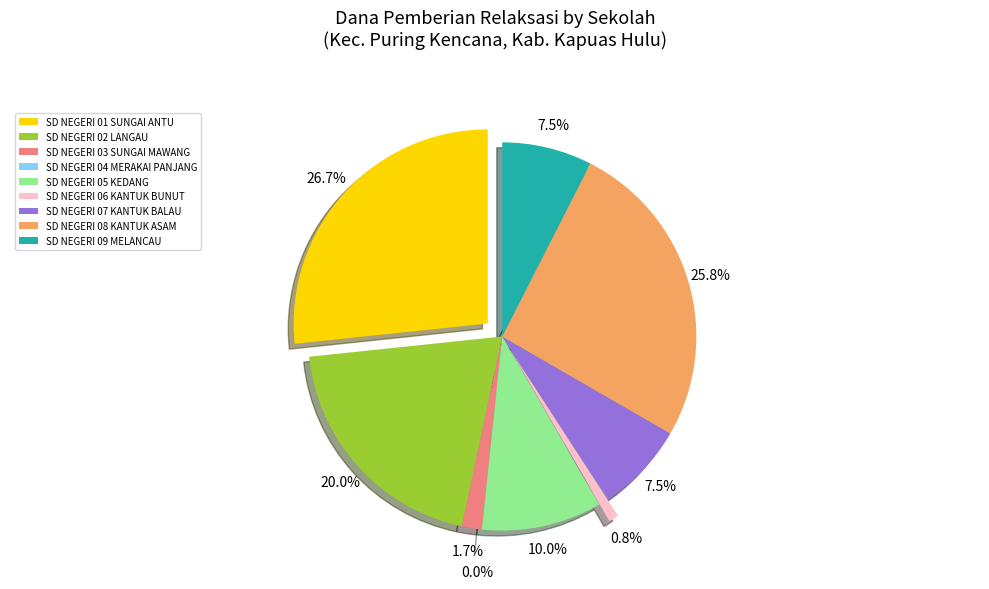

Does SD NEGERI 03 SUNGAI MAWANG account for over 50% of the chart?

No